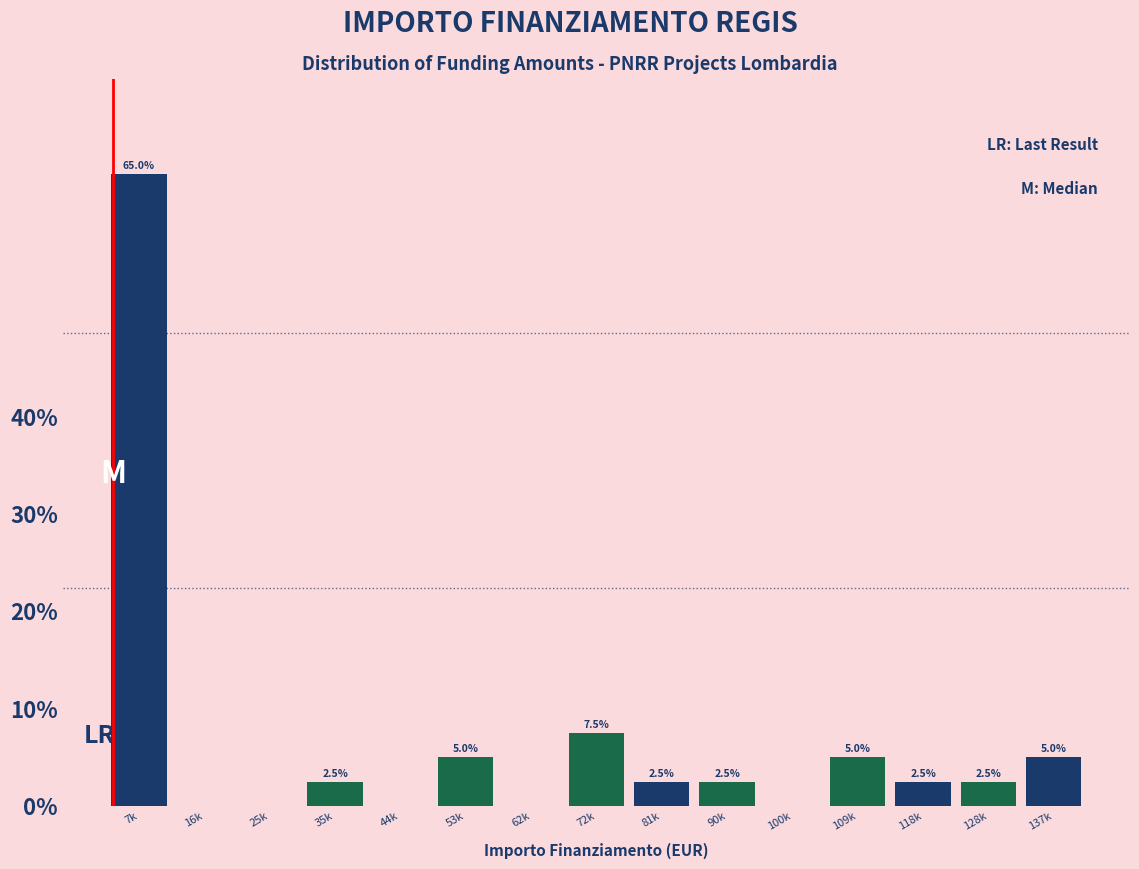

Reading right to left, extract all data points from this chart.

137k=5.0	128k=2.5	118k=2.5	109k=5.0	100k=0.0	90k=2.5	81k=2.5	72k=7.5	62k=0.0	53k=5.0	44k=0.0	35k=2.5	25k=0.0	16k=0.0	7k=65.0